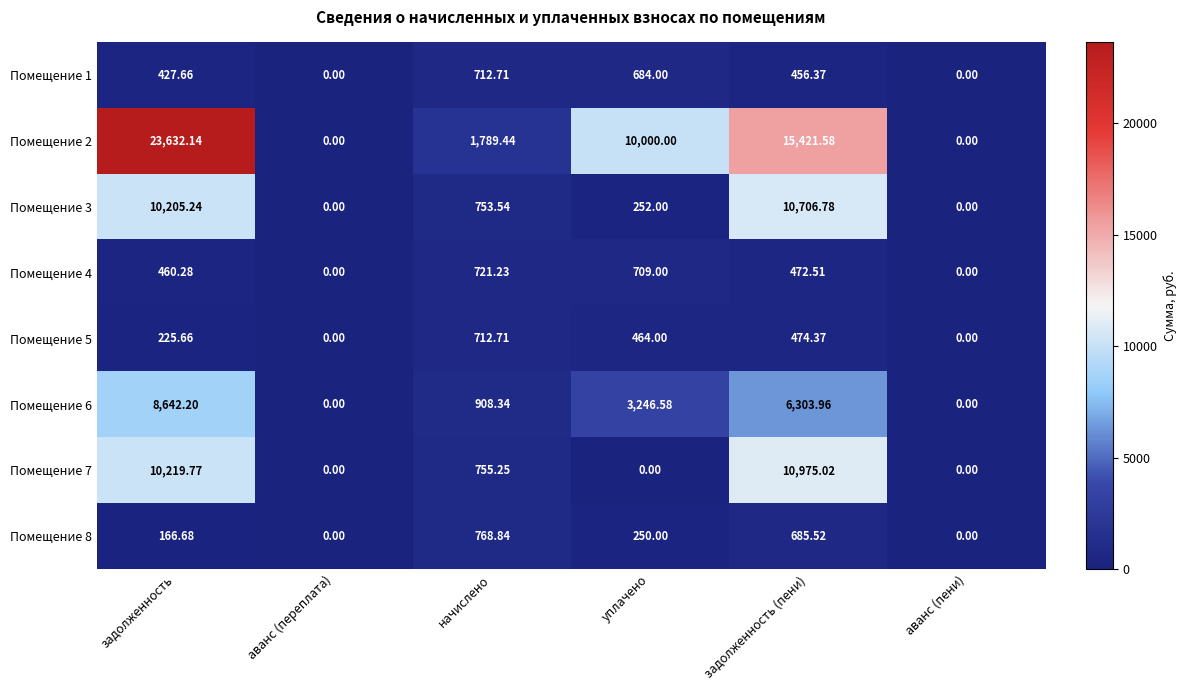

At which category is the sum across all series the highest?

задолженность